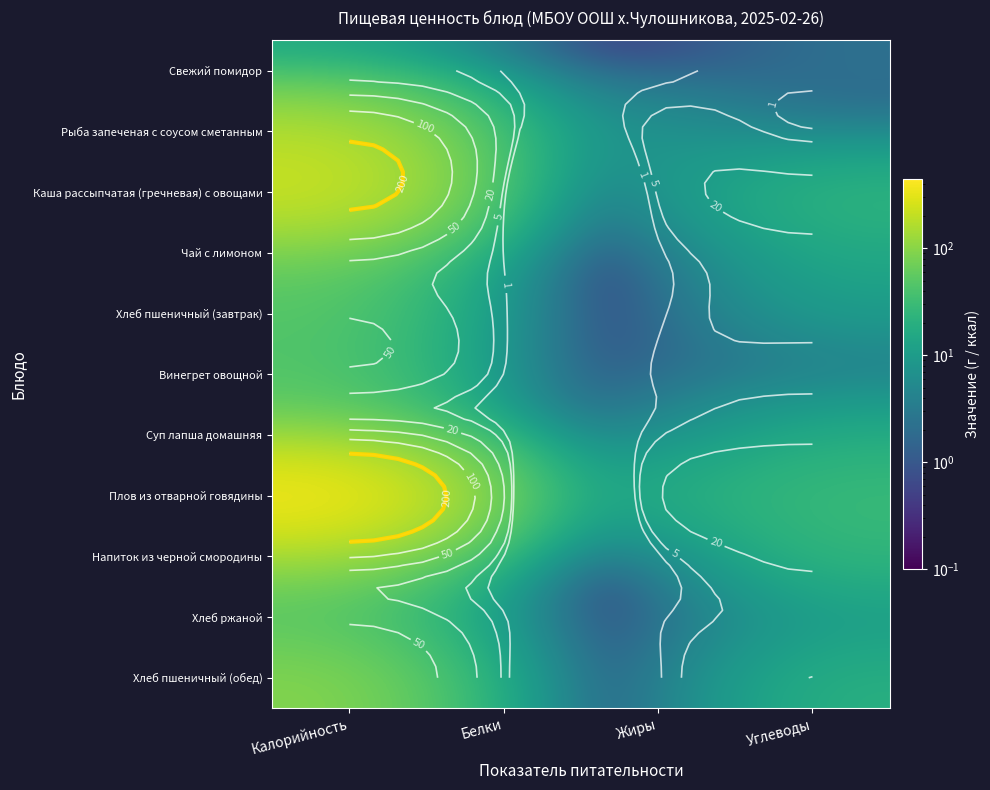

At which label does Рыба запеченая с соусом сметанным reach its peak?

Калорийность